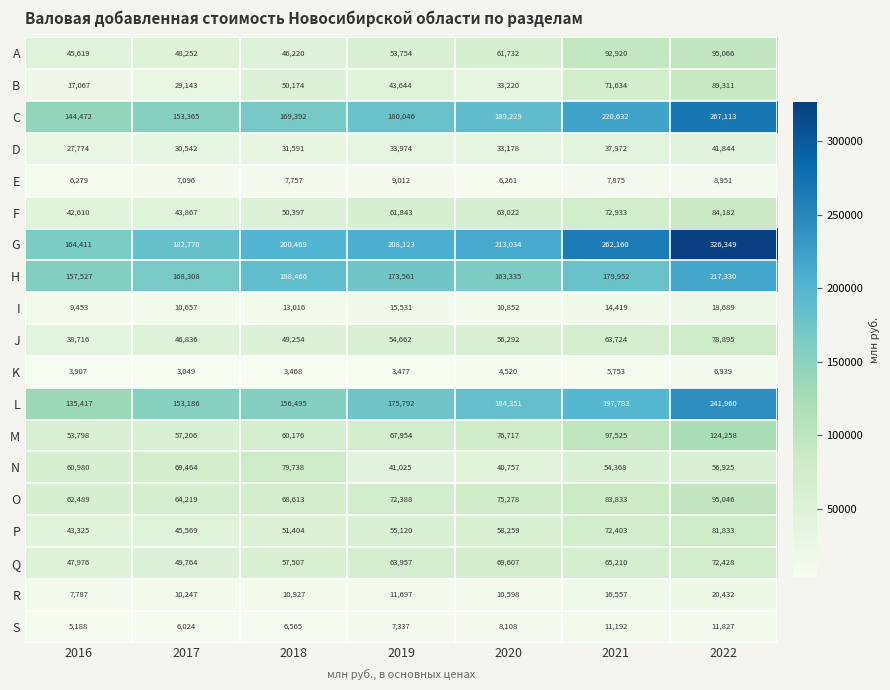

What is the sum of all E values?

53231